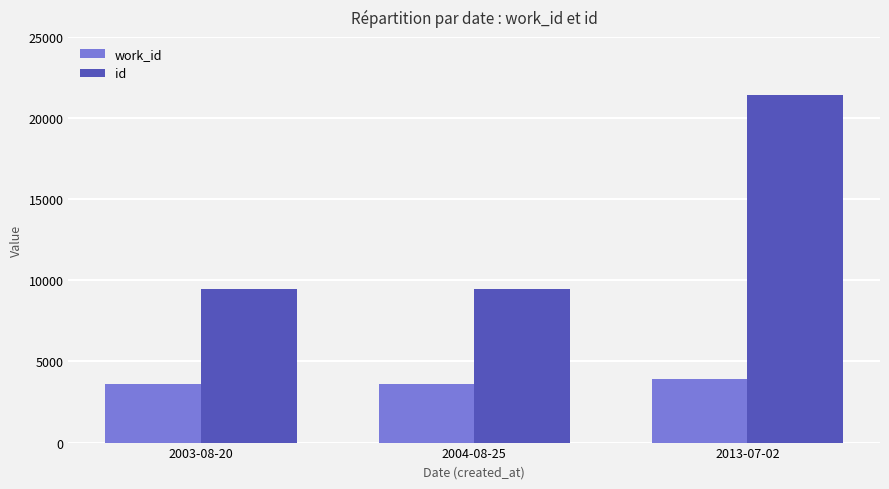

List the series in order of their peak value, lowest first.

work_id, id